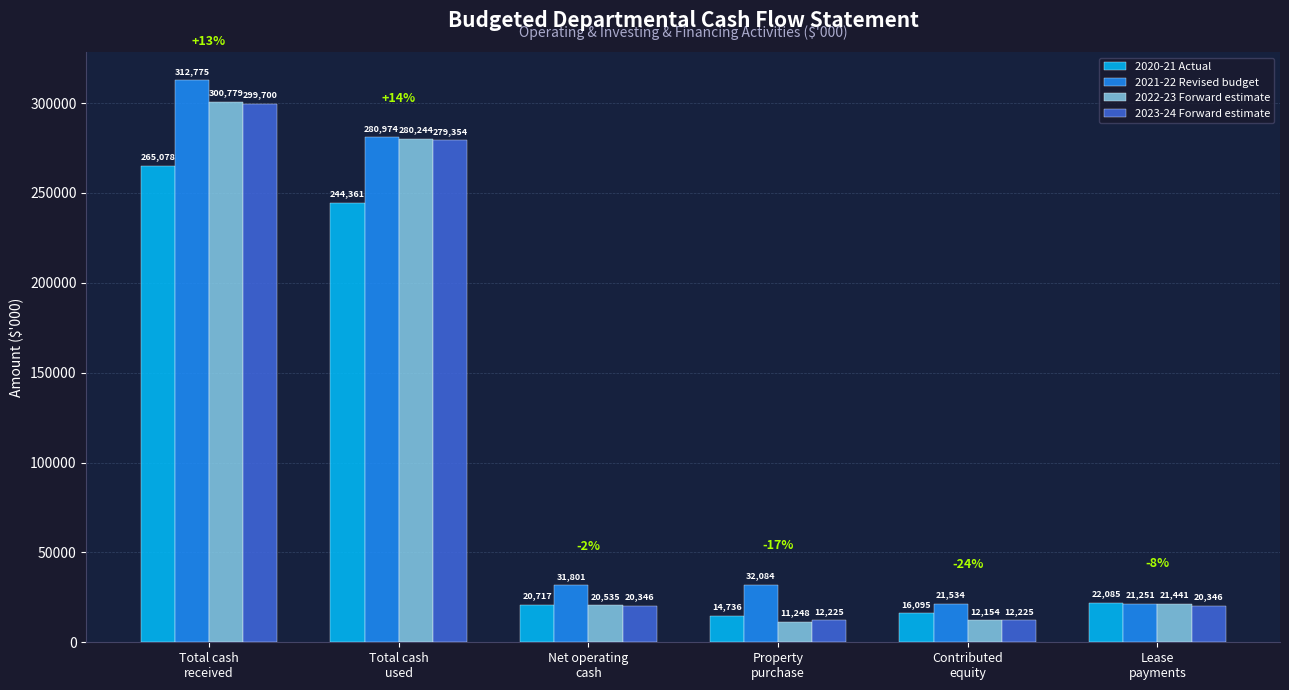

What is the minimum value shown in the chart?

11248